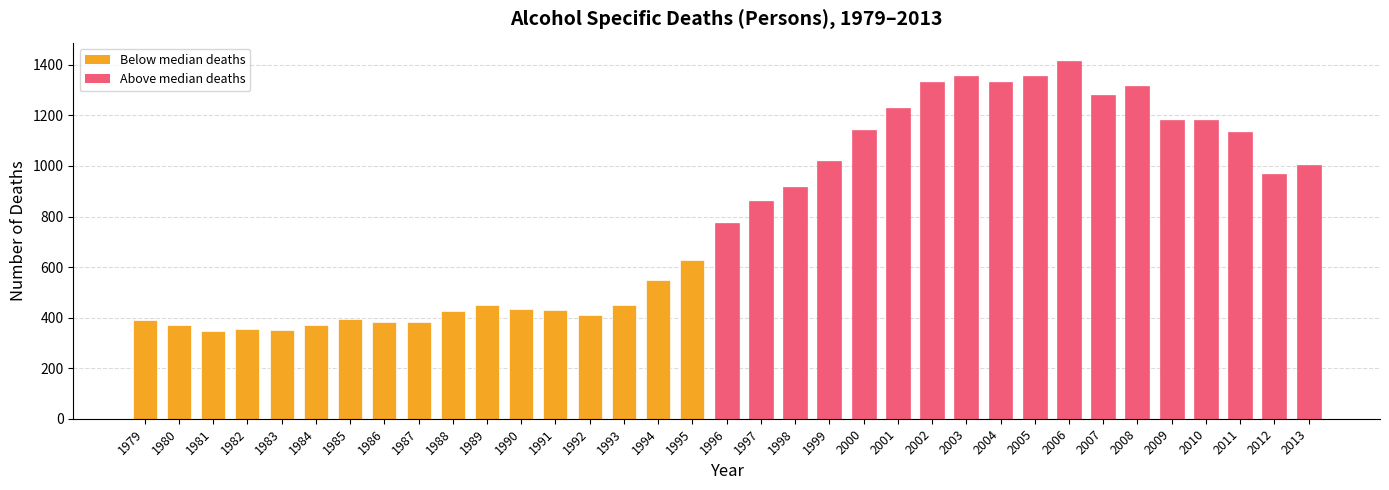

Between 2000 and 2005, which is larger?

2005